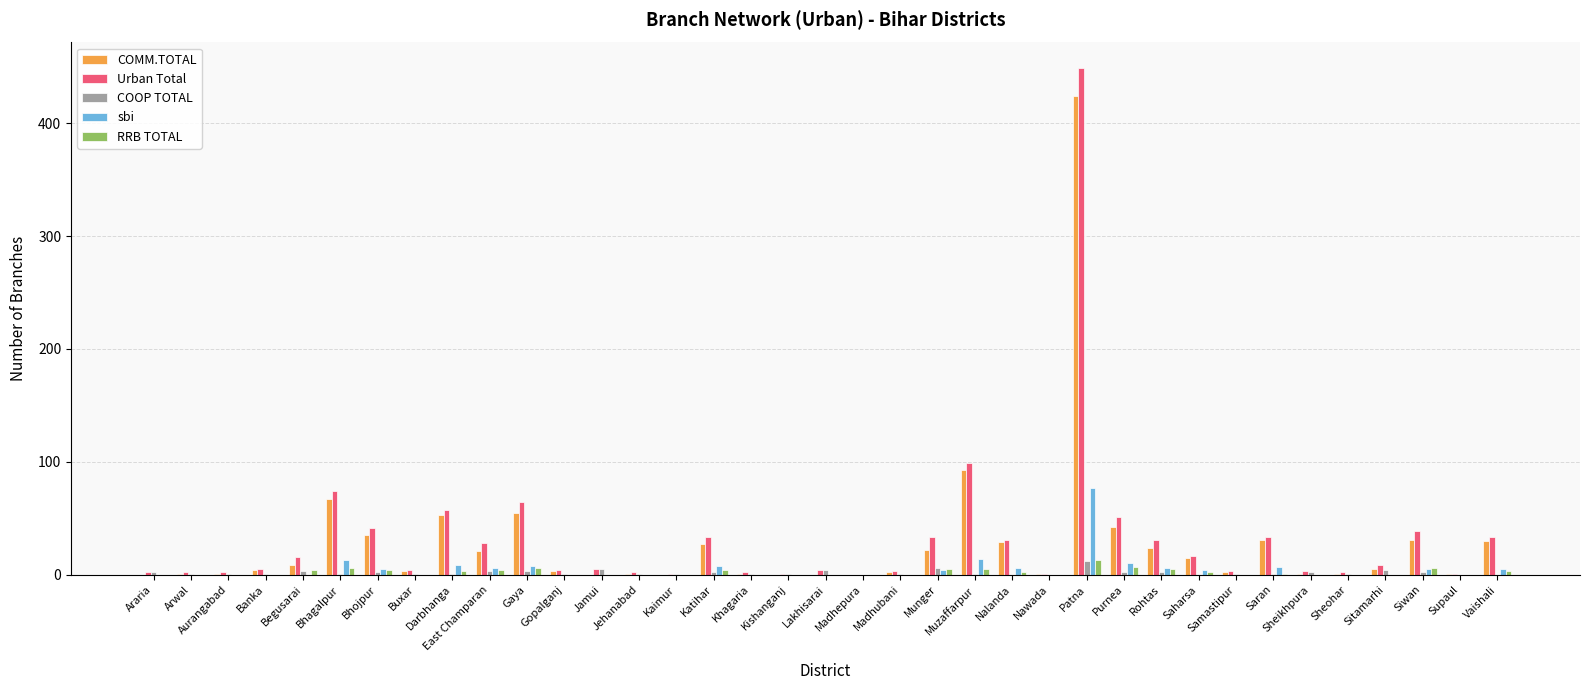

Where is COMM.TOTAL nearest to the value 212?

Muzaffarpur